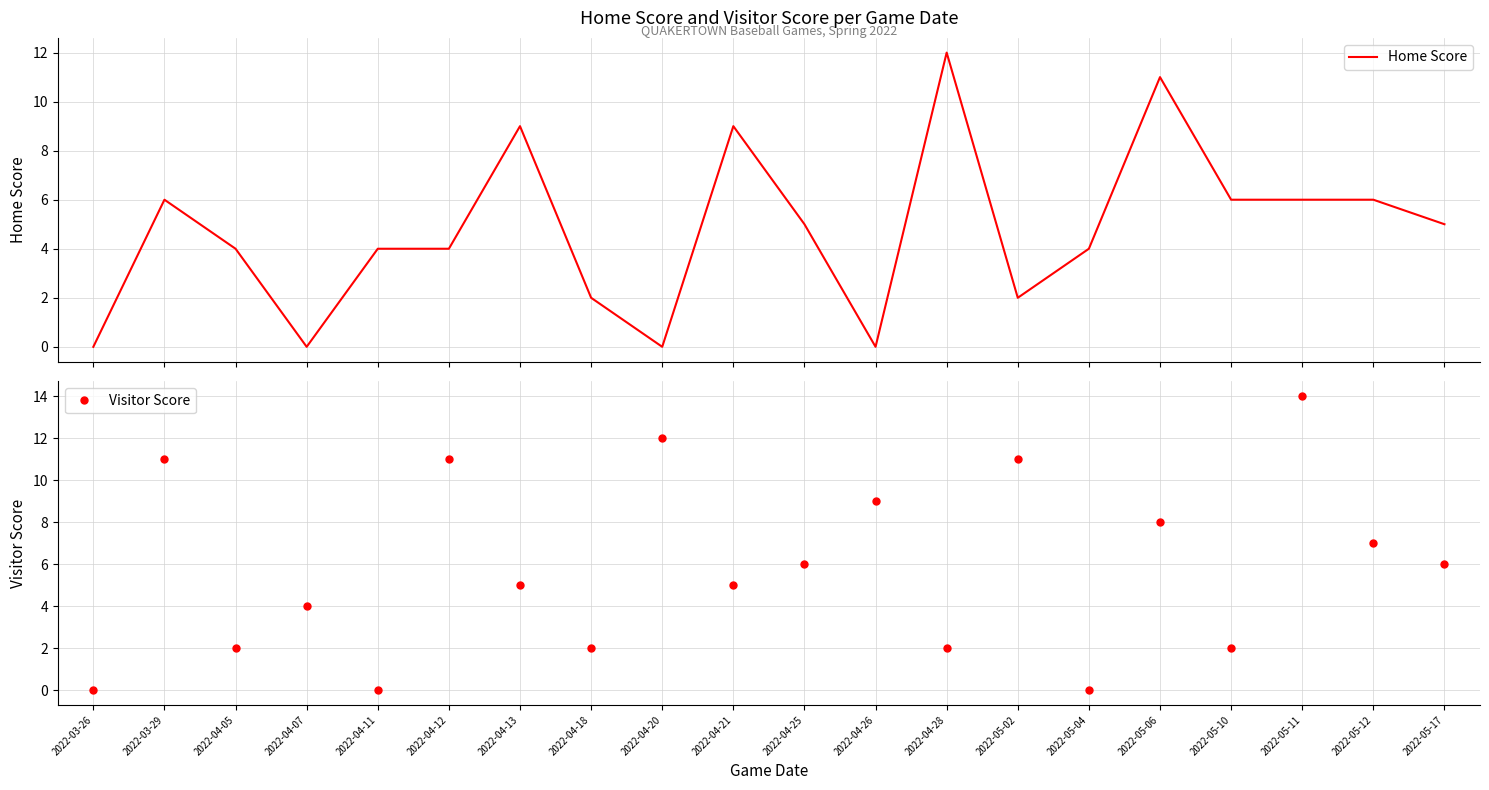

At which label is Visitor Score closest to 7?

2022-05-12